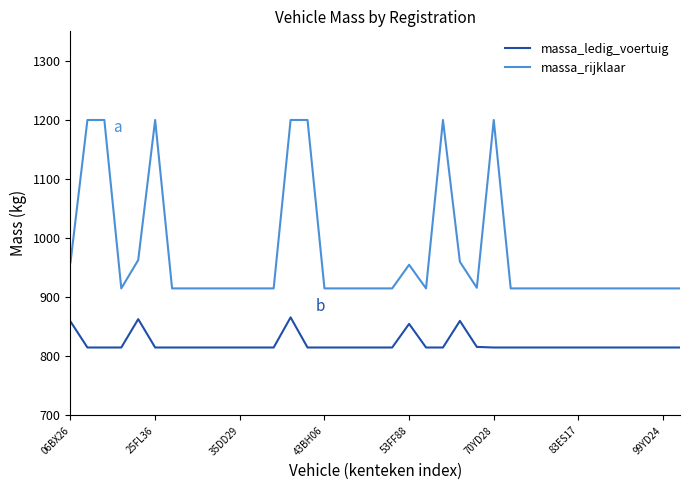

Which series has the largest range (max minus min)?

massa_rijklaar